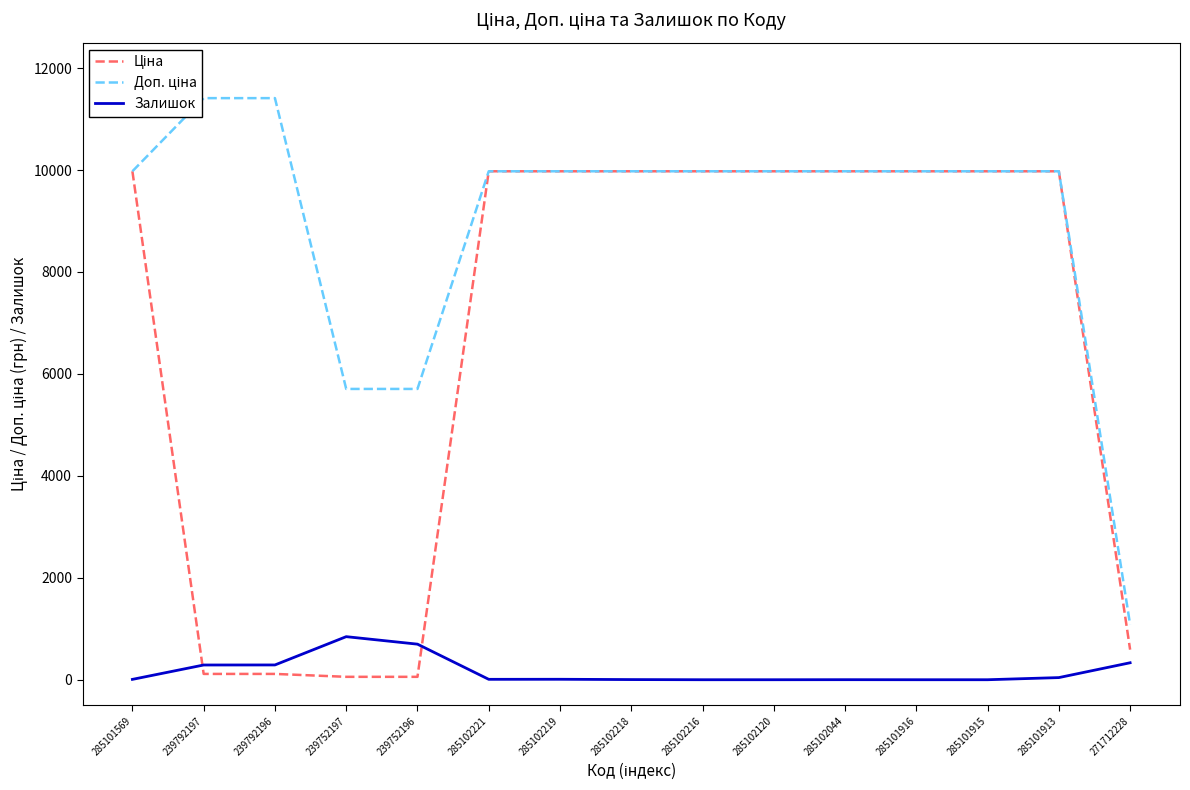

Reading left to right, extract all data points from this chart.

Ціна: 9975.0	114.1	114.1	57.0	57.0	9975.0	9975.0	9975.0	9975.0	9975.0	9975.0	9975.0	9975.0	9975.0	589.9
Доп. ціна: 9975.0	11410.0	11410.0	5705.0	5705.0	9975.0	9975.0	9975.0	9975.0	9975.0	9975.0	9975.0	9975.0	9975.0	1081.7
Залишок: 7.0	289.0	290.0	845.0	698.0	8.0	9.0	3.0	0.0	0.0	1.0	0.0	0.0	42.0	333.0